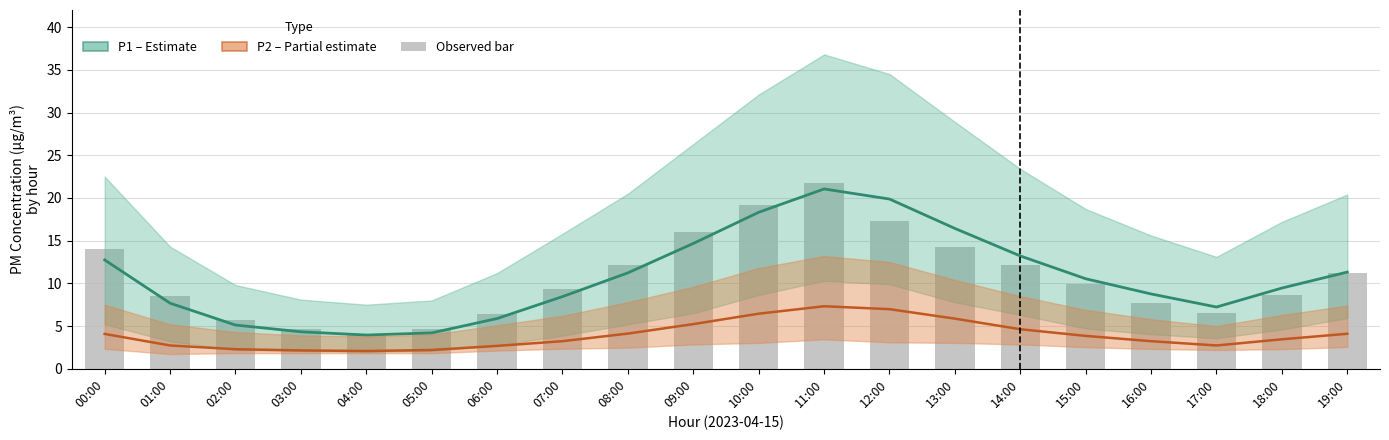

Is it true that Observed equals 9.3 at 12:00?

False